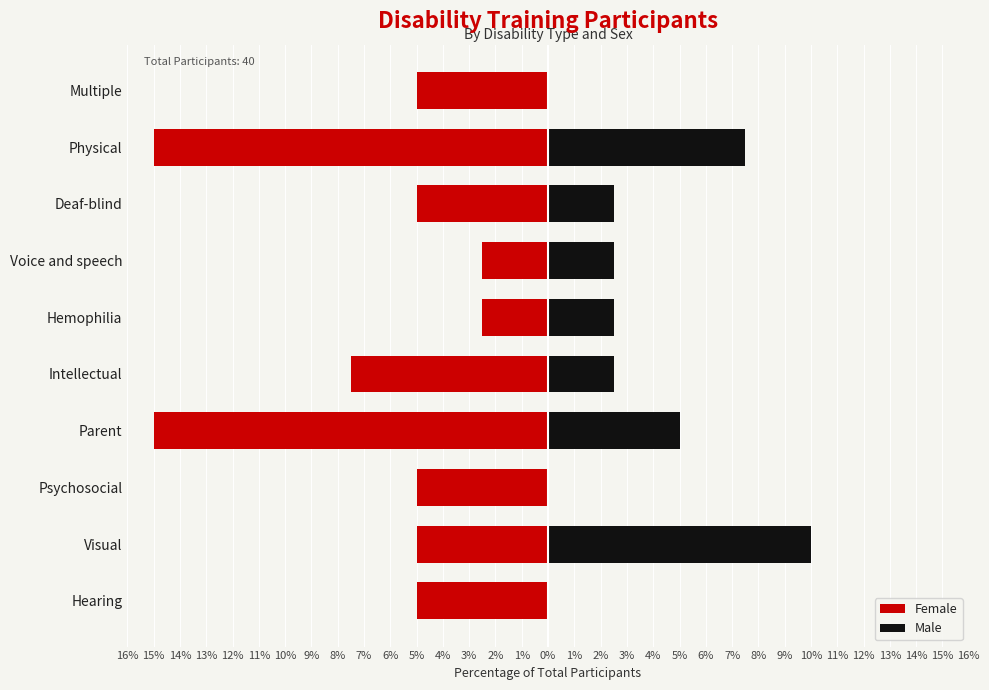

True or false: Female has a value of -15.0 at Parent.

True